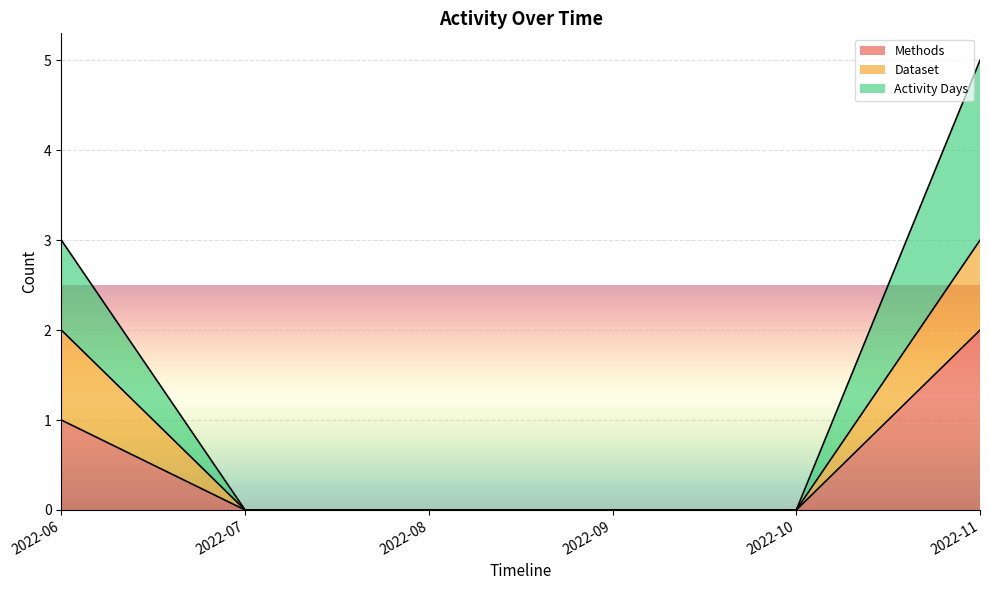

Which category has the highest value in the Activity Days series?

2022-11